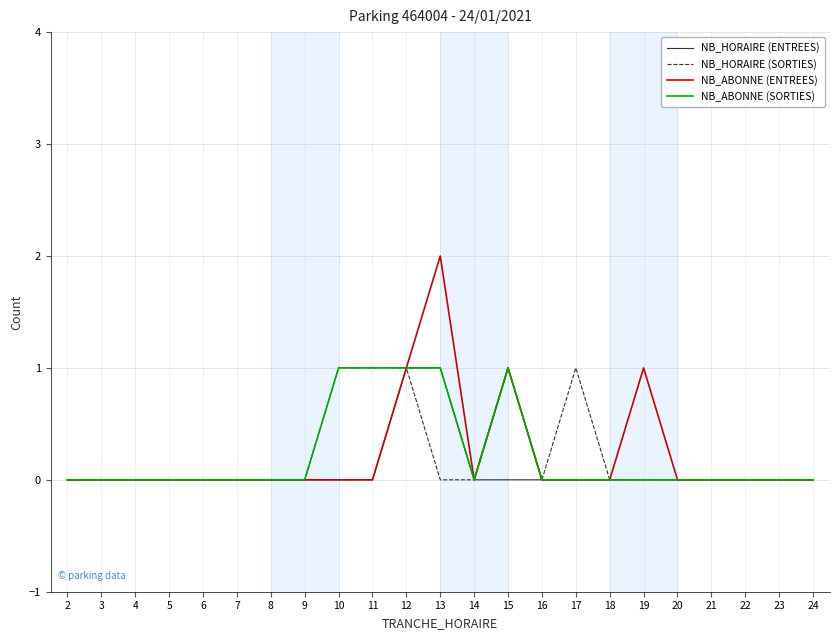

True or false: NB_HORAIRE (ENTREES) has a value of 0 at 2.

True